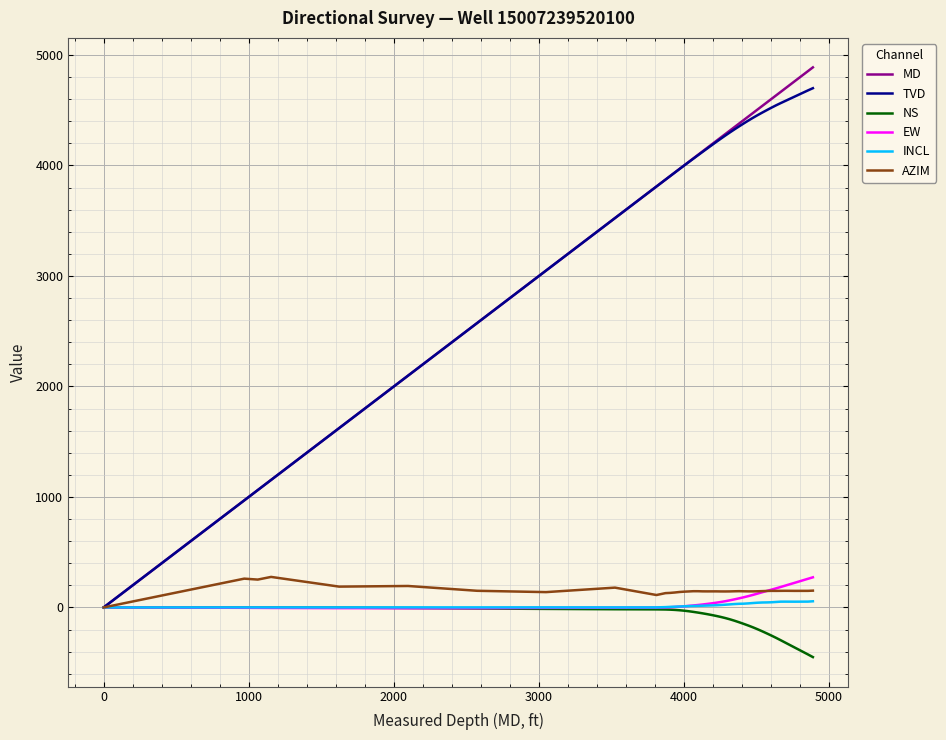

What is the maximum value shown in the chart?

4888.0